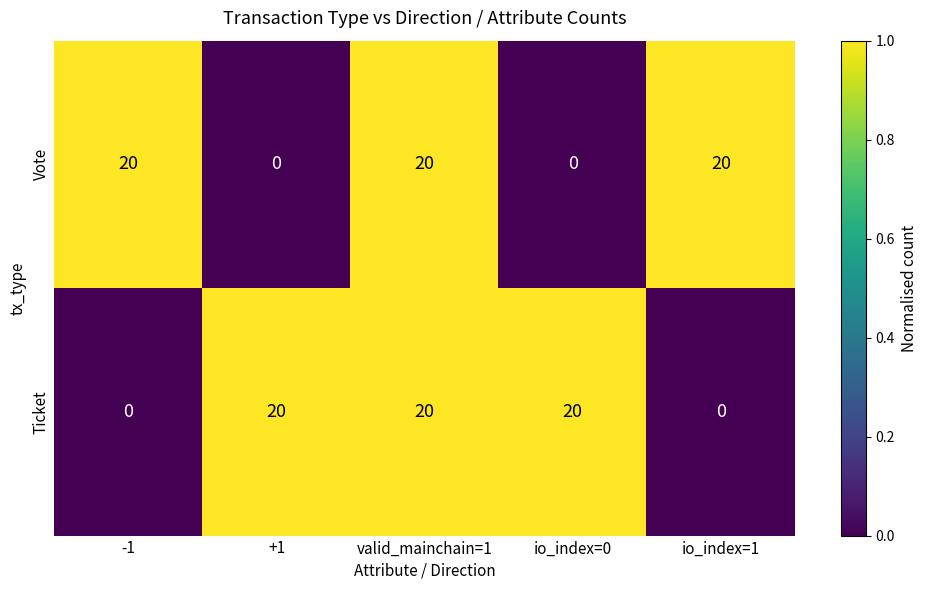

The Vote series shows 20 at valid_mainchain=1. True or false?

True